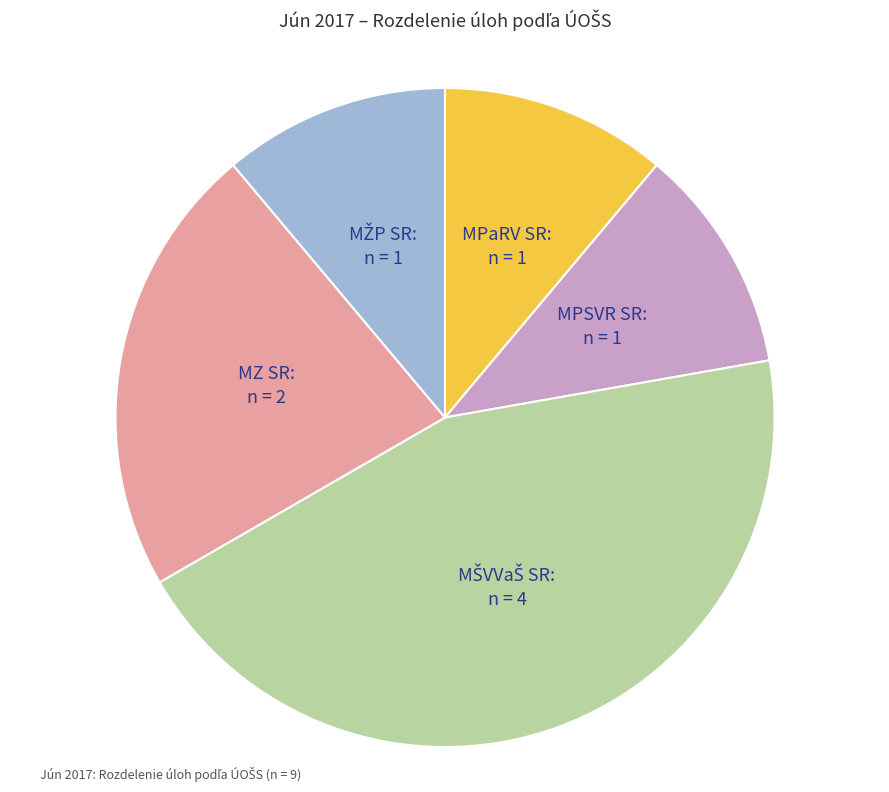

The MZ SR slice represents 22% of the pie. True or false?

True